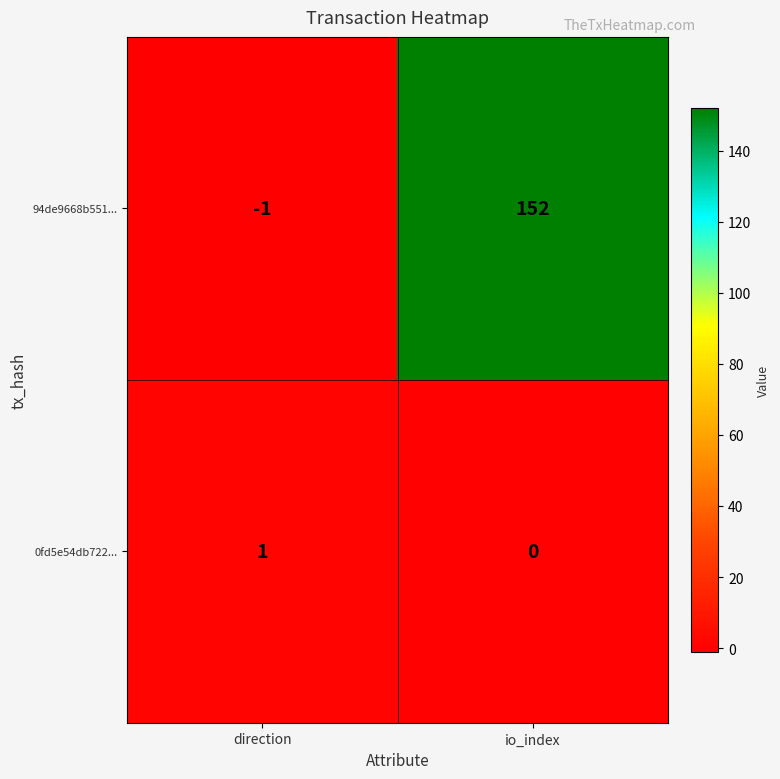

List the series in order of their overall mean, lowest first.

0fd5e54db722..., 94de9668b551...